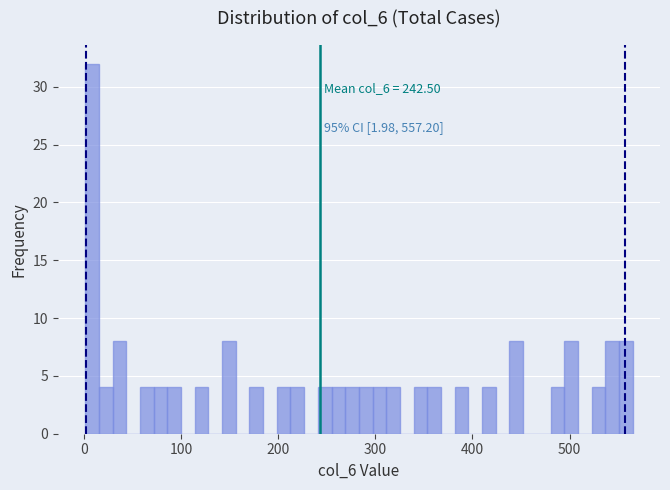

Around what value on the x-axis is the tallest bar? Give the approximate position of its centre, as read against the axis.

10